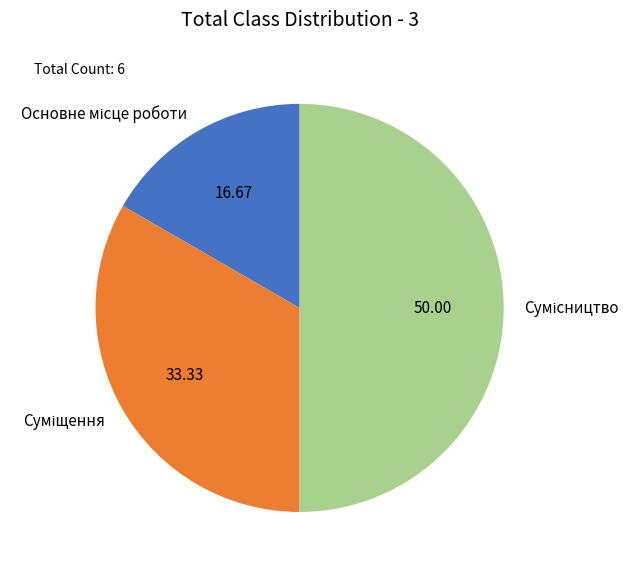

Which category has the smallest portion of the pie?

Основне місце роботи